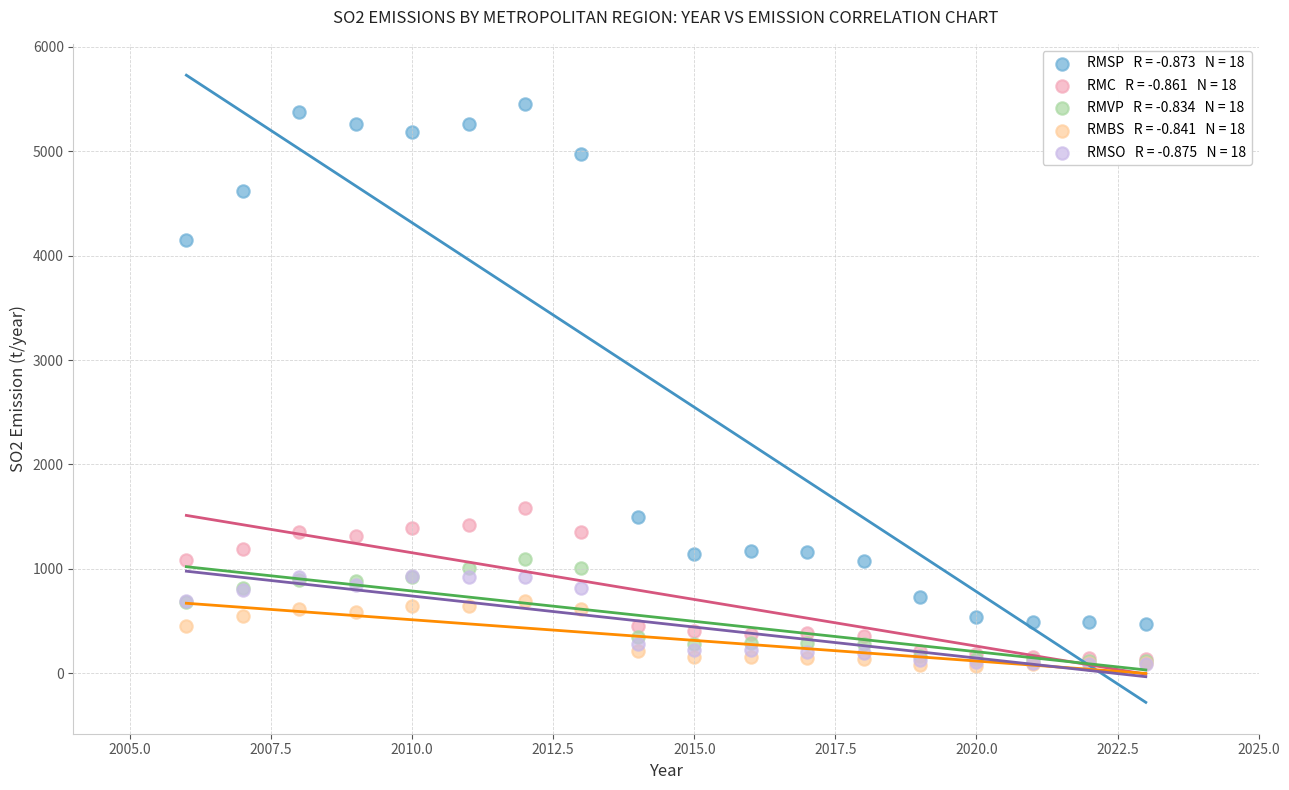

Across all series, what Y value is closest to 2757?

1586.2